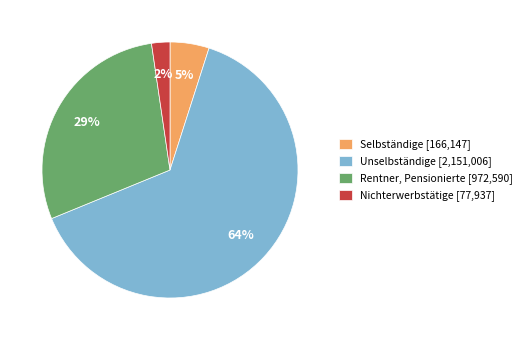

How many segments does this pie chart have?

4